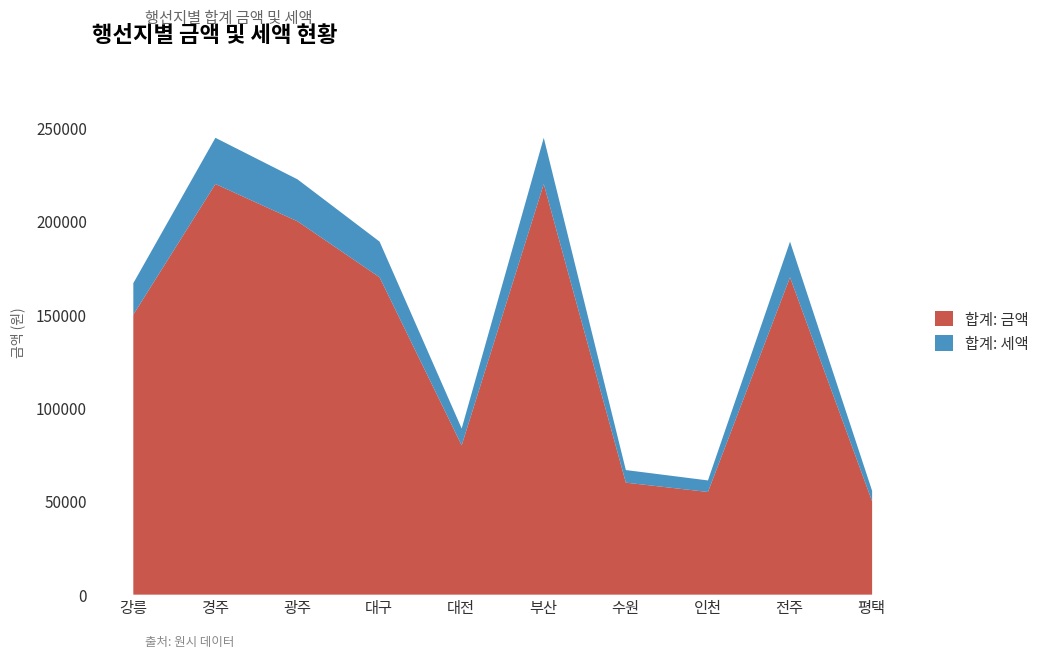

What is the label of the 8th point from the left?

인천